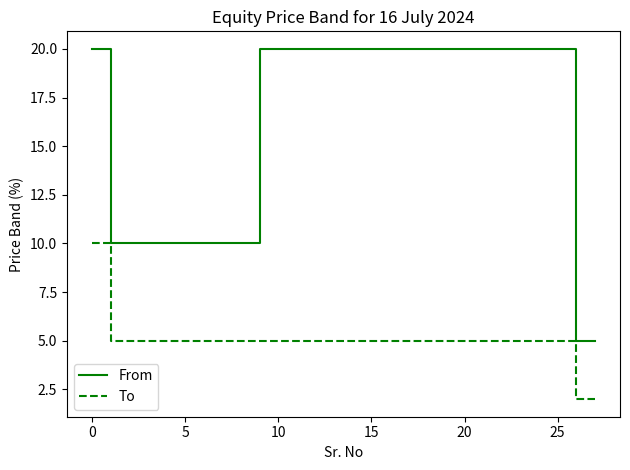

What is the sum of all To values?

139